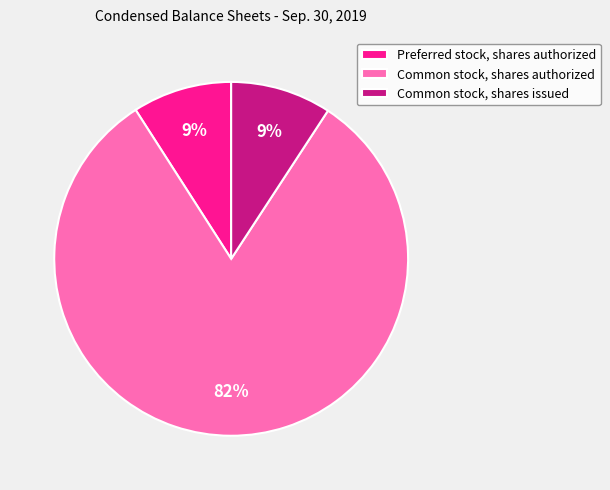

Is there a majority slice in this chart?

Yes